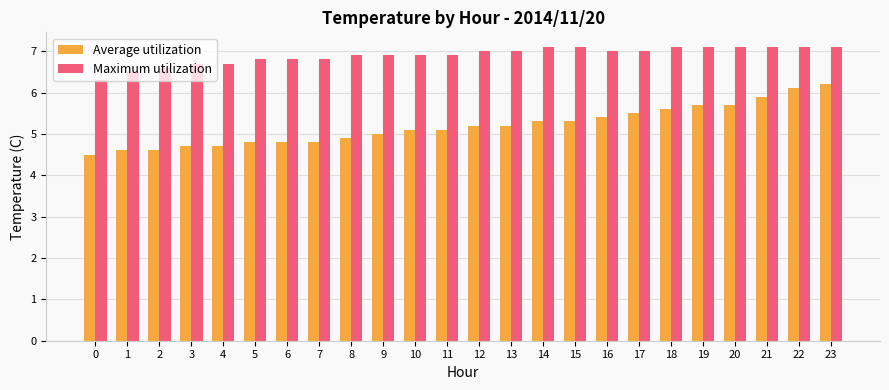

What is the value of the Maximum utilization bar at the 9th from the left?

6.9